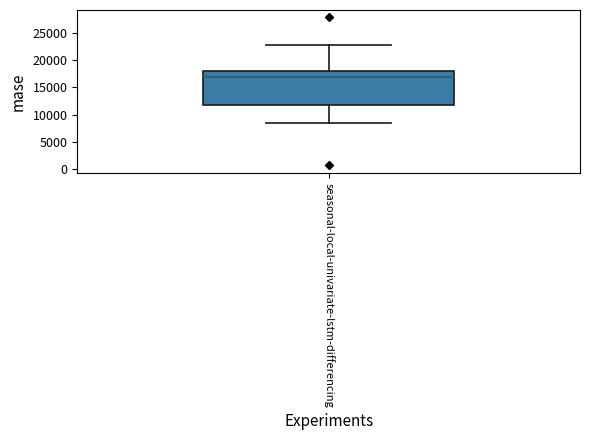

Transcribe this box plot: give where the median line is, the range the box spans, and where the two whiskers end, as read against the y-axis. The values are not printed on the chart, so give them approximately, as read against the axis.

median 17000, box 12000 to 18000, whiskers 8500 to 23000